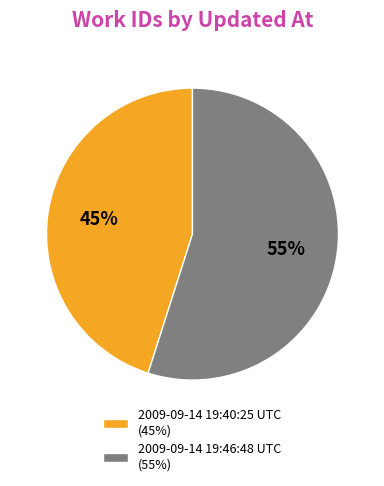

The 2009-09-14 19:40:25 UTC slice represents 30% of the pie. True or false?

False